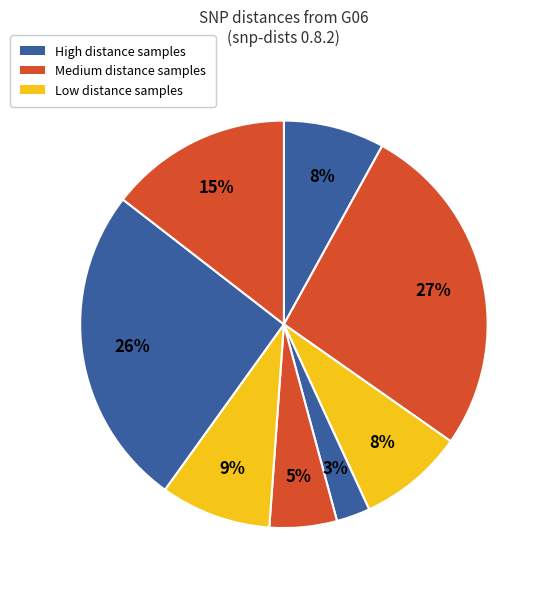

How many segments does this pie chart have?

8